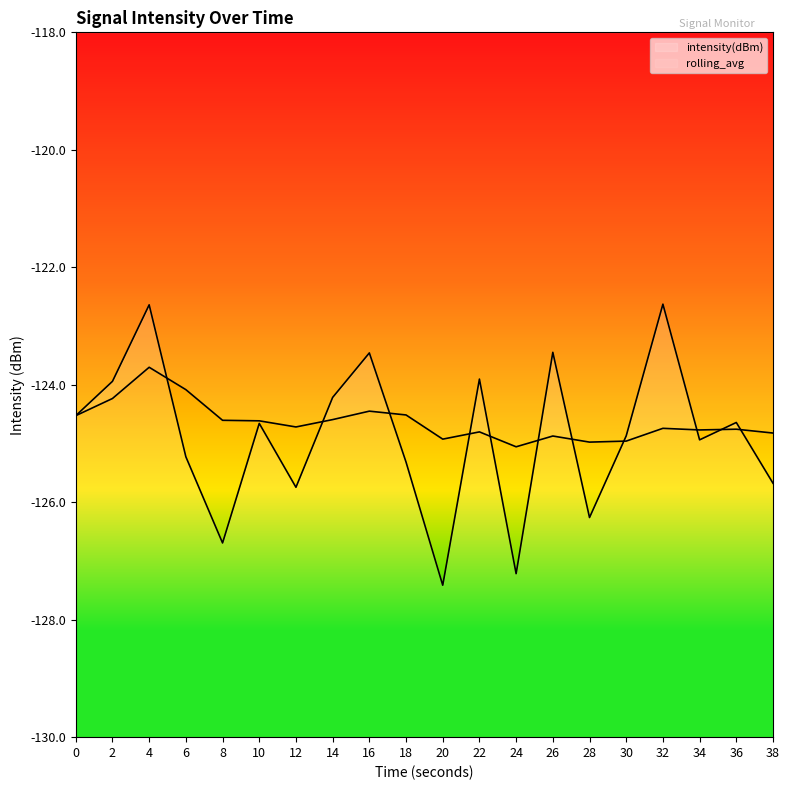

List the series in order of their peak value, lowest first.

rolling_avg, intensity(dBm)